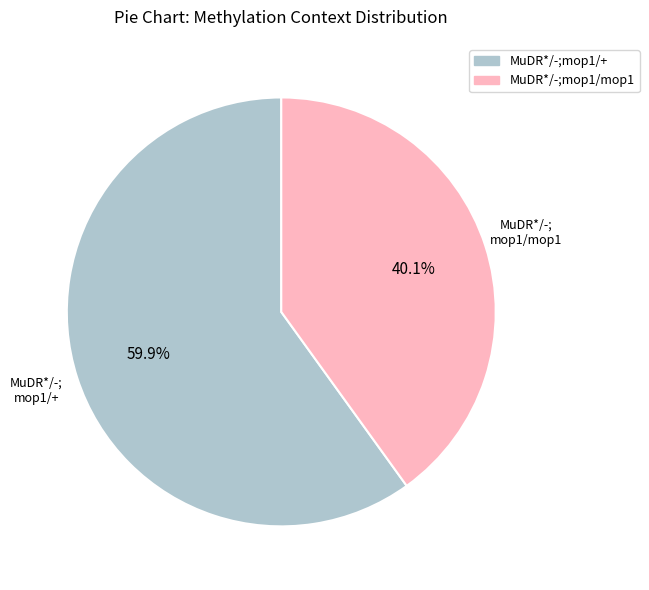

Does any single category account for the majority?

Yes